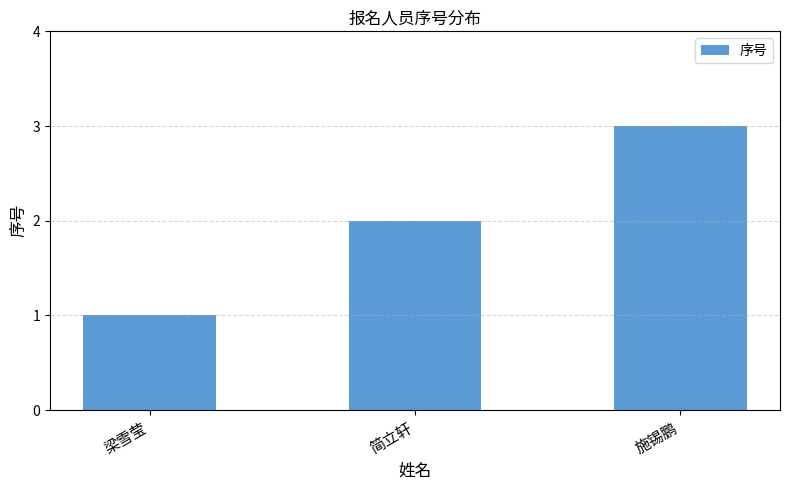

What is the label of the 1st bar from the left?

梁雪莹